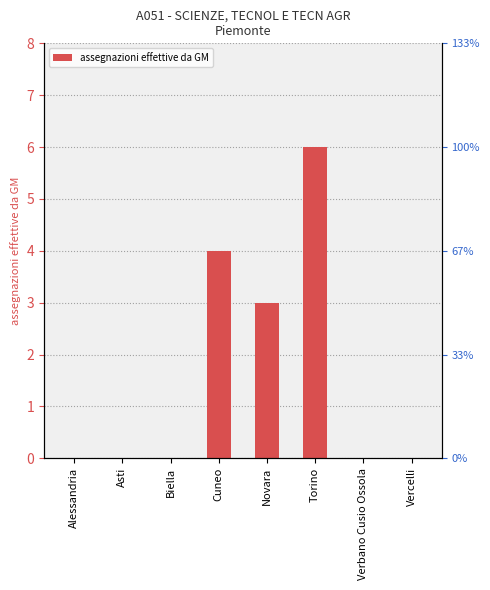

How many bars are there in total?

8